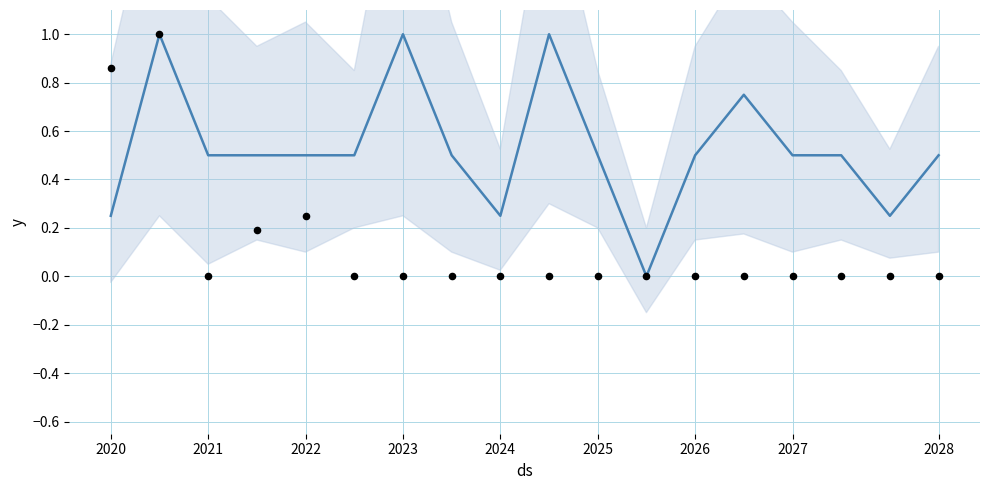

Is the value of trend at 2028 greater than the value of observed at 2028?

Yes